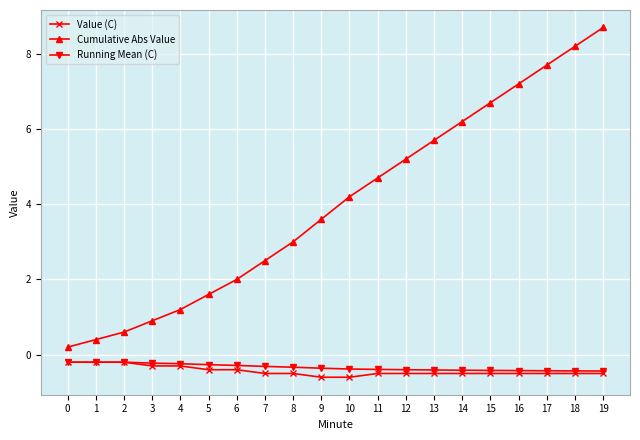

What is the difference between the second highest and second lowest values in the Value (C) series?

0.4